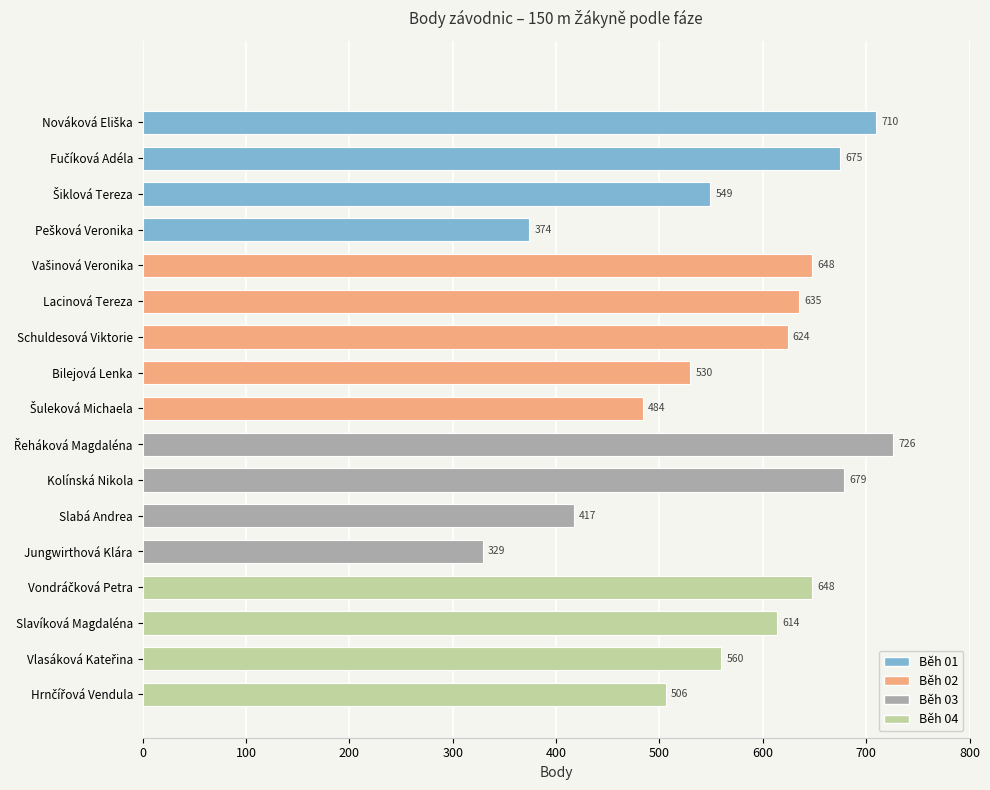

What is the value of the 3rd bar from the top?

549